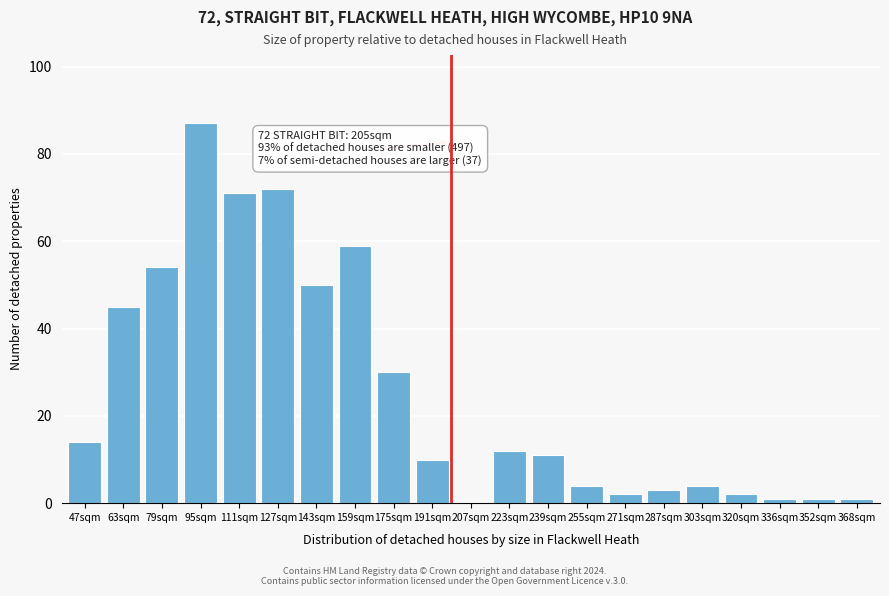

Reading right to left, transcribe all the data shown in this chart.

368sqm=1	352sqm=1	336sqm=1	320sqm=2	303sqm=4	287sqm=3	271sqm=2	255sqm=4	239sqm=11	223sqm=12	207sqm=0	191sqm=10	175sqm=30	159sqm=59	143sqm=50	127sqm=72	111sqm=71	95sqm=87	79sqm=54	63sqm=45	47sqm=14